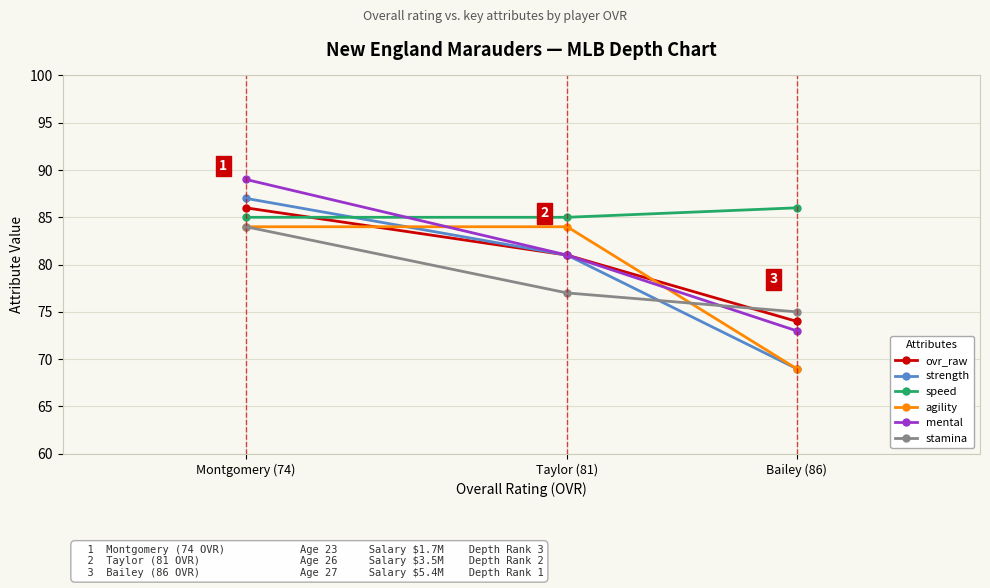

What is the label of the 3rd point from the right?

Montgomery (74)